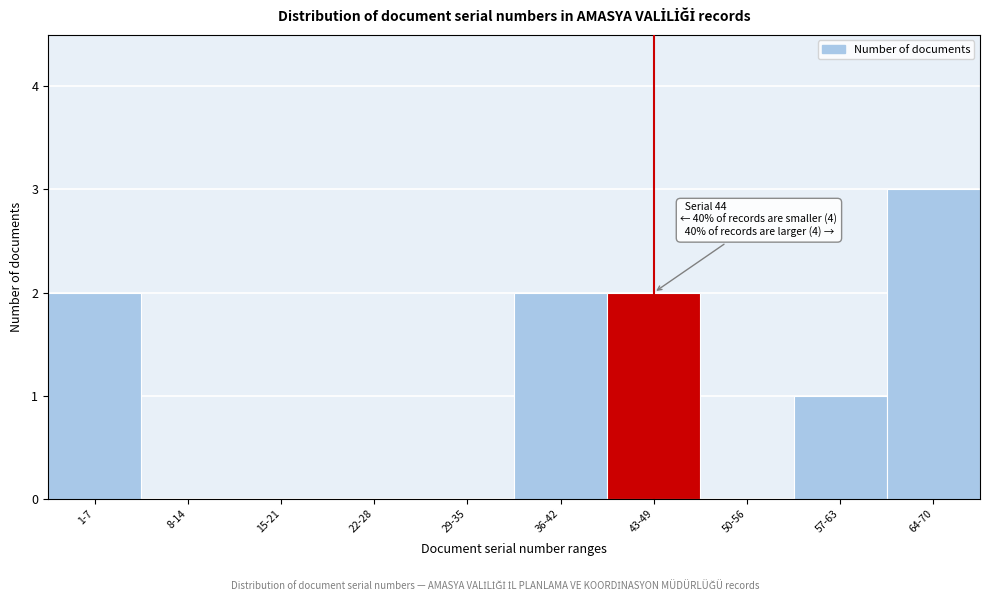

Reading left to right, list all the values displayed in this chart.

1-7=2	8-14=0	15-21=0	22-28=0	29-35=0	36-42=2	43-49=2	50-56=0	57-63=1	64-70=3